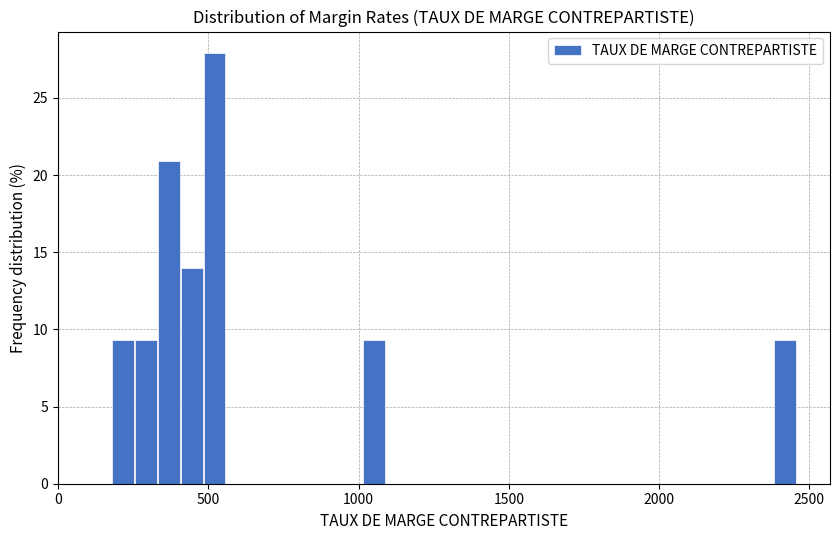

Read against the x-axis, roughly where is the centre of the tallest bar?

500